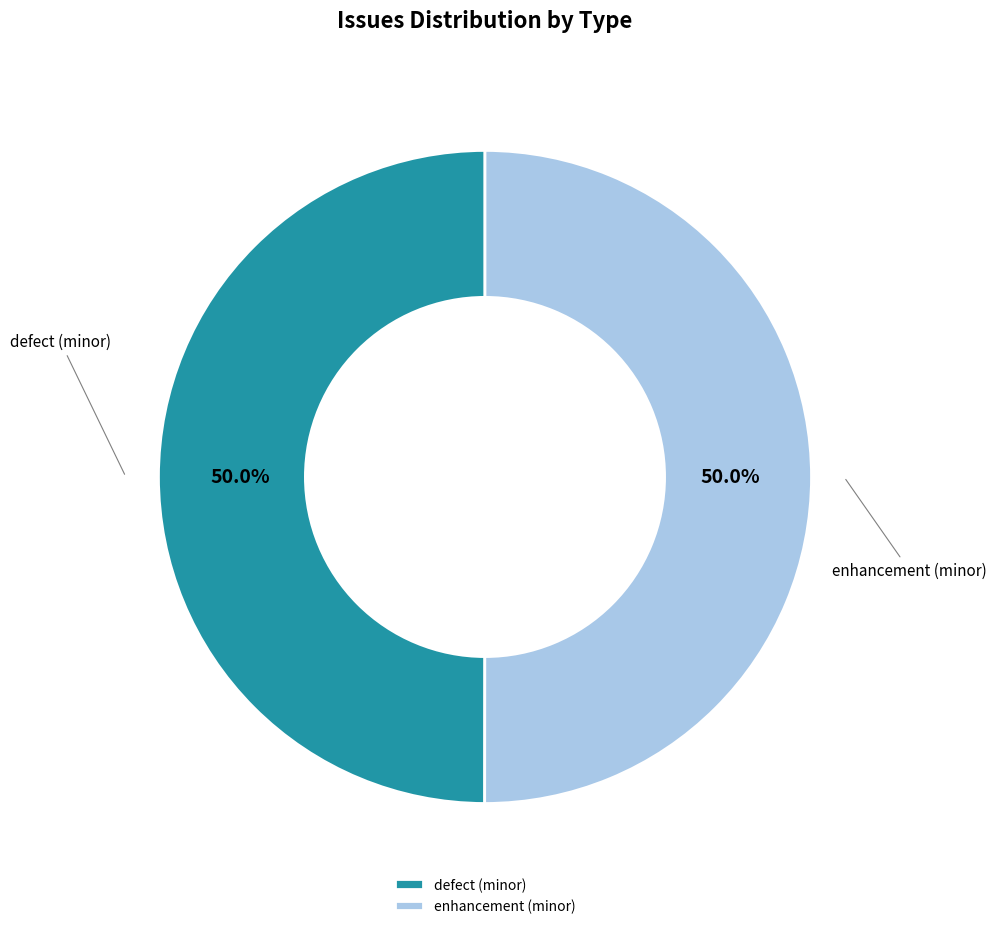

Approximately how many times larger is the value at enhancement (minor) compared to defect (minor)?

1.0